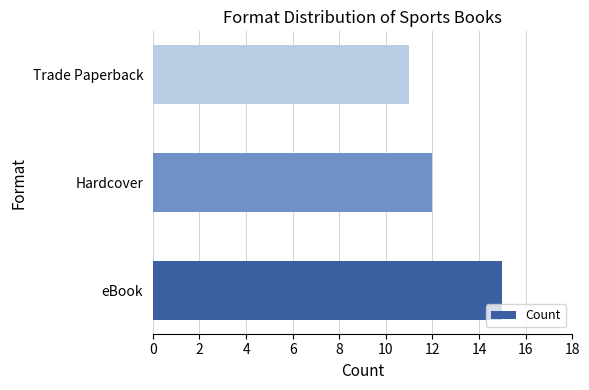

Between Trade Paperback and eBook, which is larger?

eBook